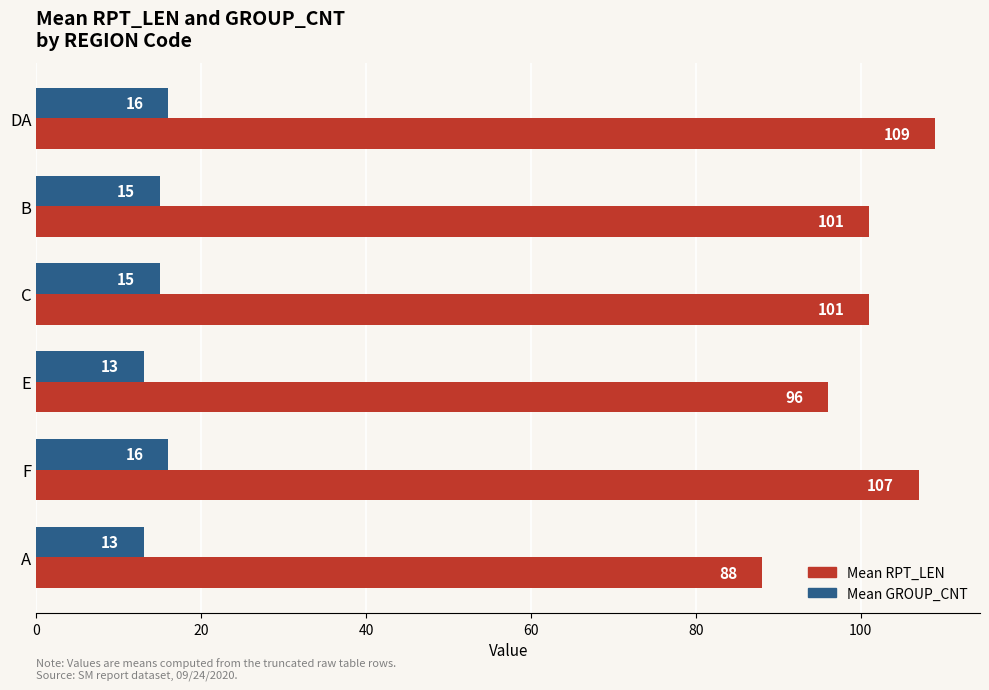

Where is Mean RPT_LEN nearest to the value 98?

E